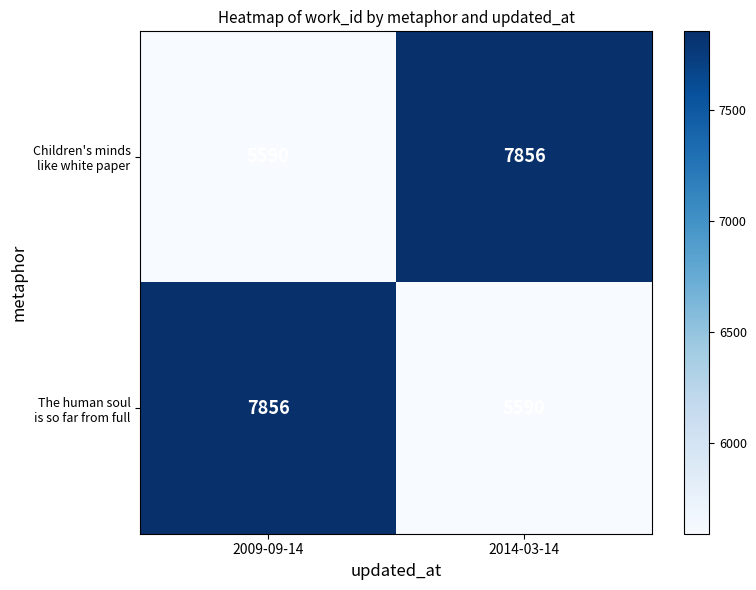

What is the spread (max minus min) of values at 2014-03-14?

2266